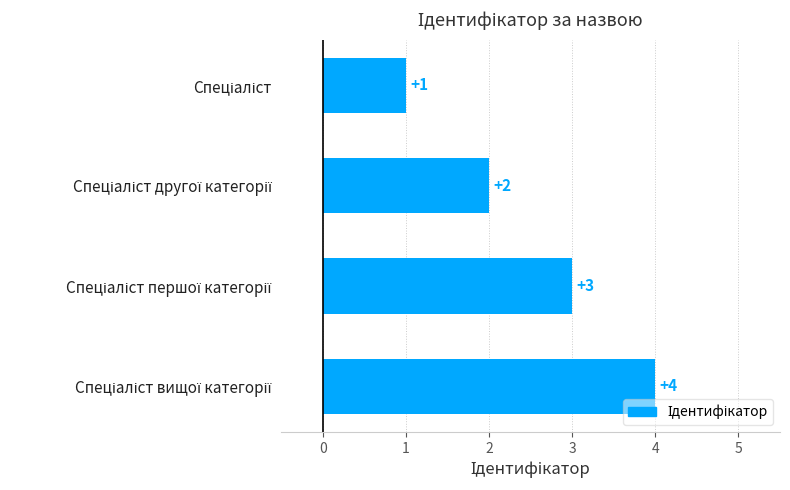

What is the greatest value displayed?

4